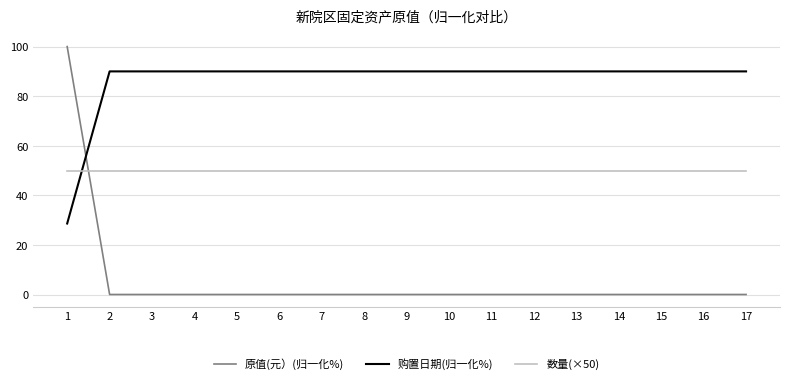

Rank the series by their maximum value, from highest to lowest.

原值(元）(归一化%), 购置日期(归一化%), 数量(×50)